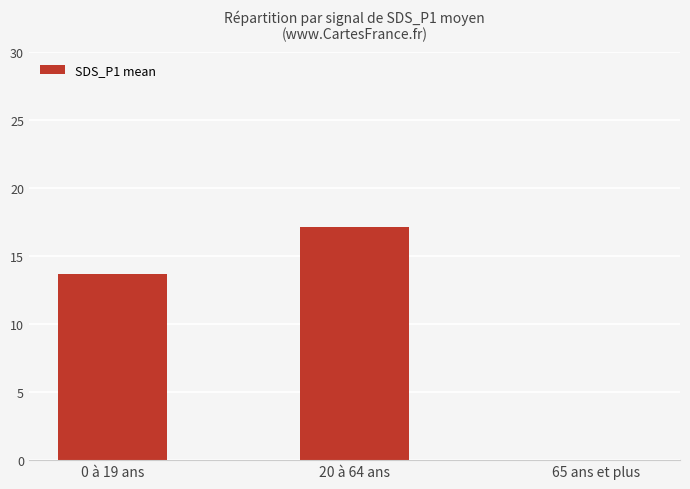

What is the sum of the values at 20 à 64 ans and 65 ans et plus?

17.2